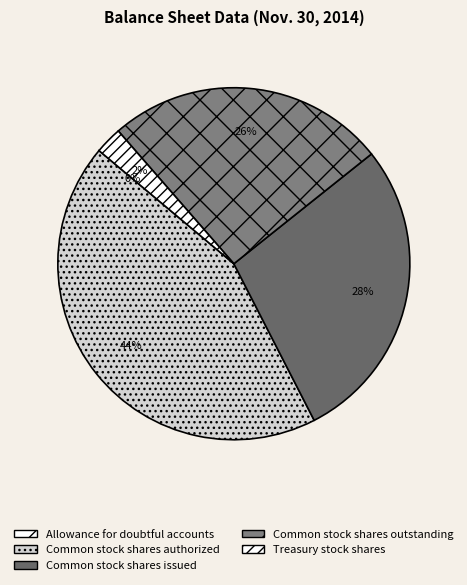

Combined, do Common stock shares issued and Common stock shares authorized account for over 50%?

Yes